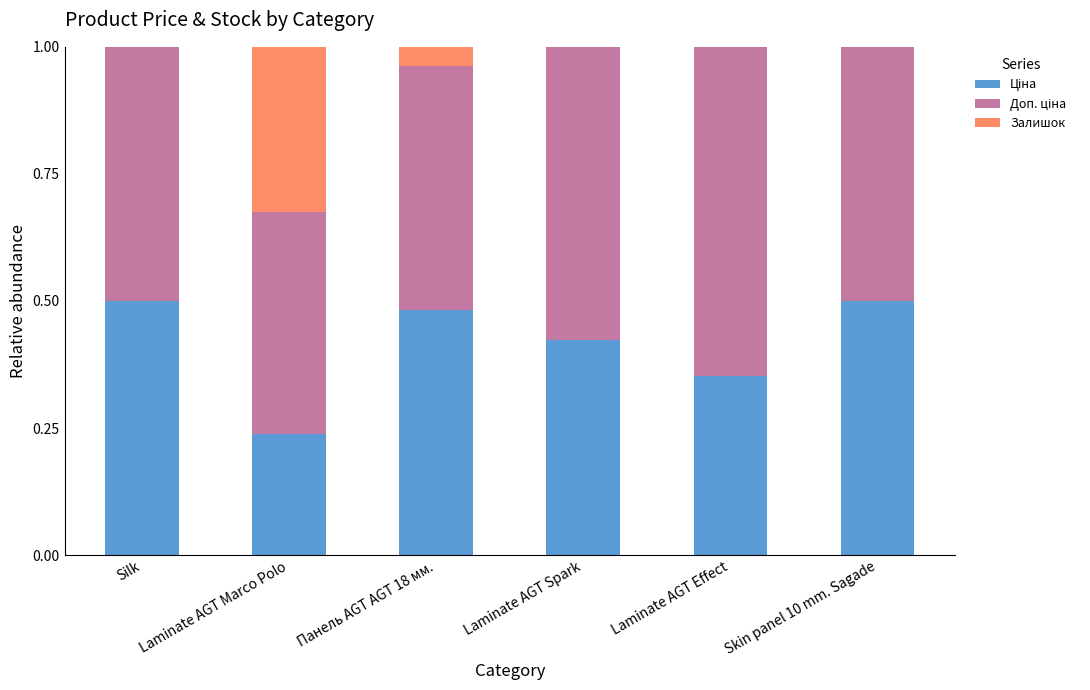

What is the total value across all series at Laminate AGT Effect?

1.0